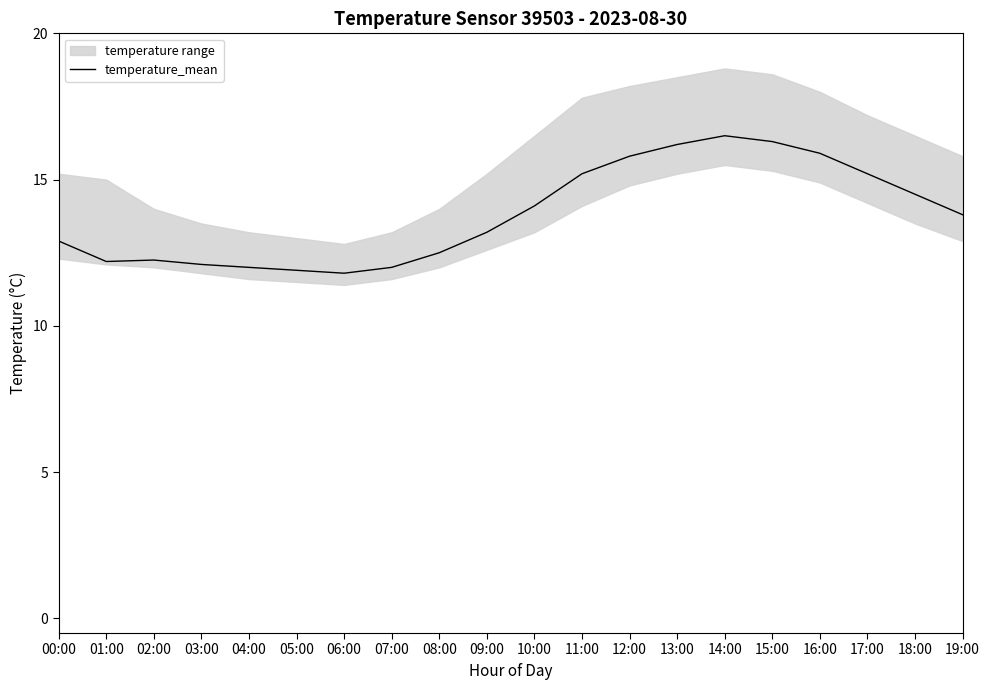

True or false: the data shows 11.9 at 05:00.

True